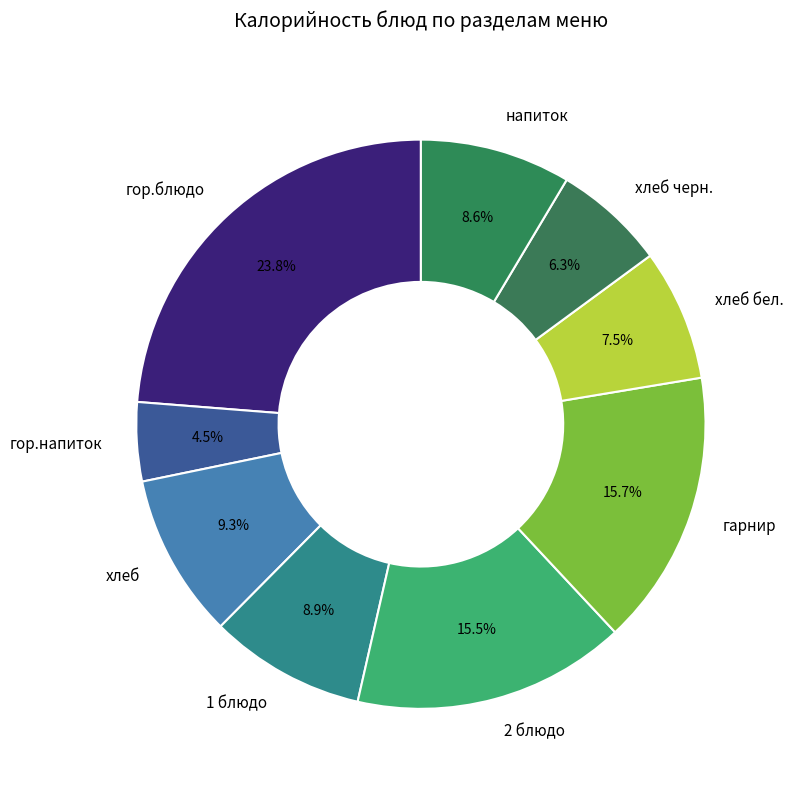

Count the number of slices in the pie.

9